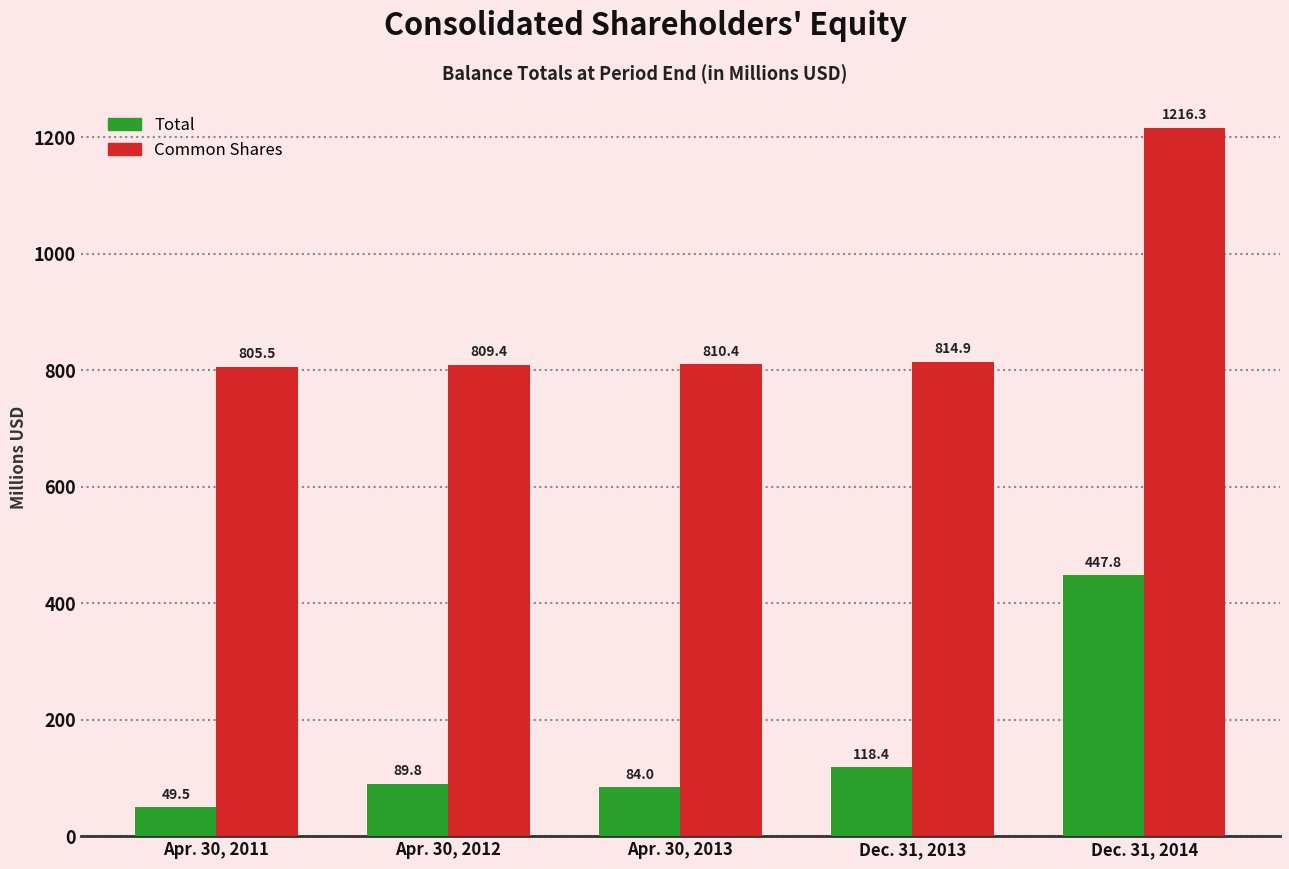

Which series has the largest total across all categories?

Common Shares